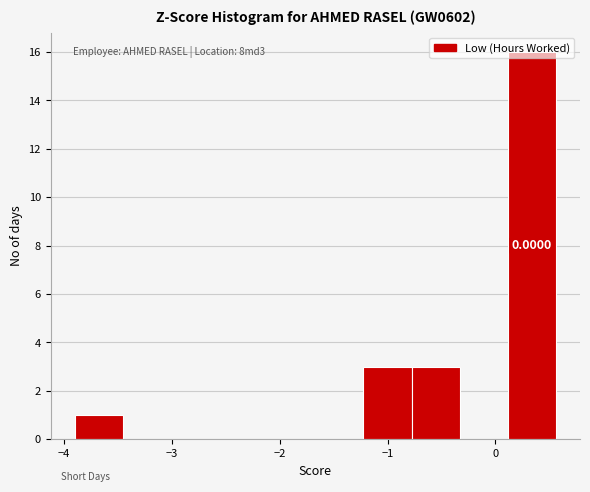

Over which range of the x-axis is the bar tallest?

0.1 to 0.6